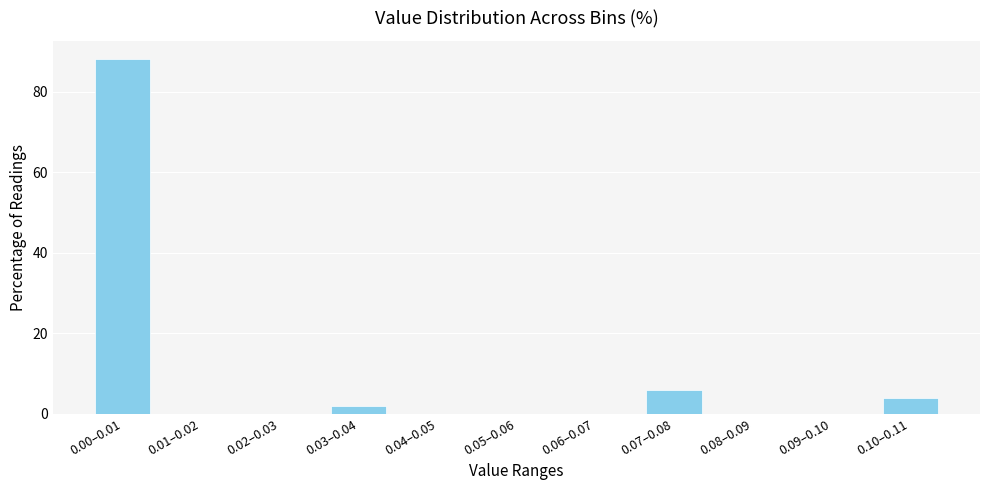

Reading right to left, transcribe all the data shown in this chart.

0.10–0.11=3.9	0.09–0.10=0.0	0.08–0.09=0.0	0.07–0.08=5.9	0.06–0.07=0.0	0.05–0.06=0.0	0.04–0.05=0.0	0.03–0.04=2.0	0.02–0.03=0.0	0.01–0.02=0.0	0.00–0.01=88.2